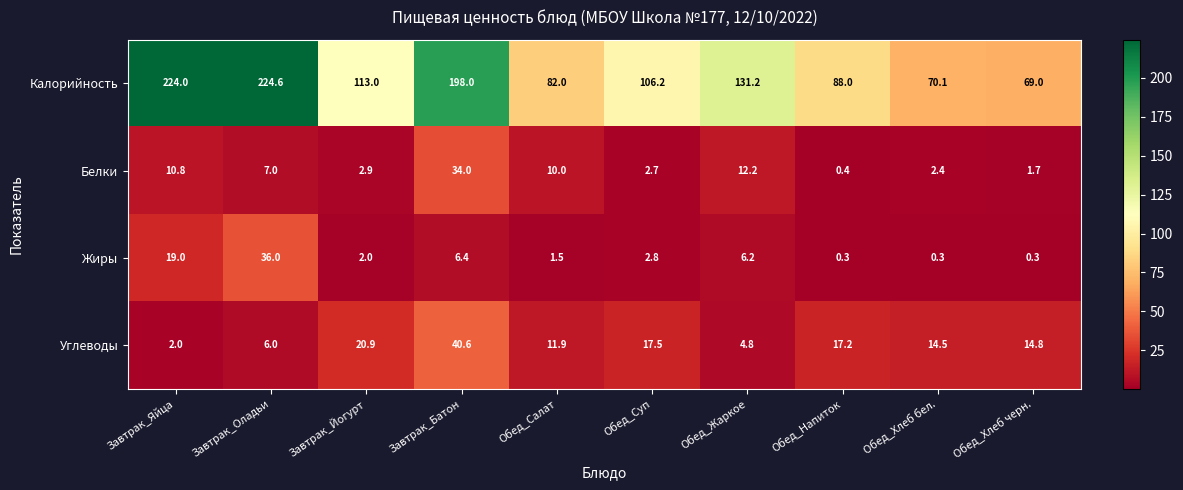

What is the difference between the maximum and minimum values in the Белки series?

33.6